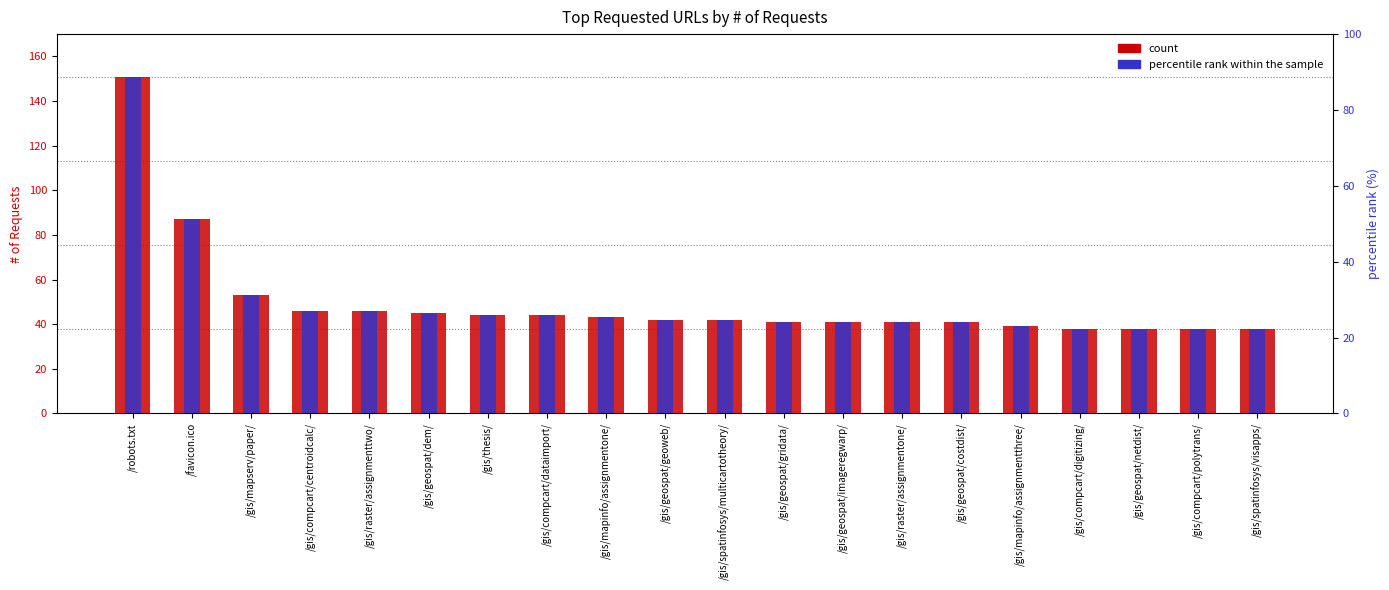

How many bars are there in total?

40